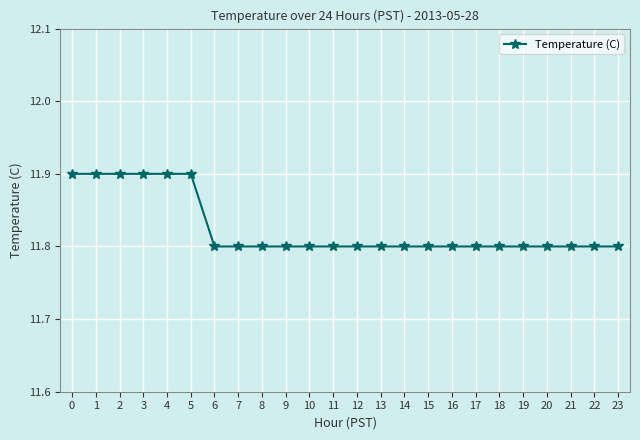

The value at 21 is 5.7. True or false?

False